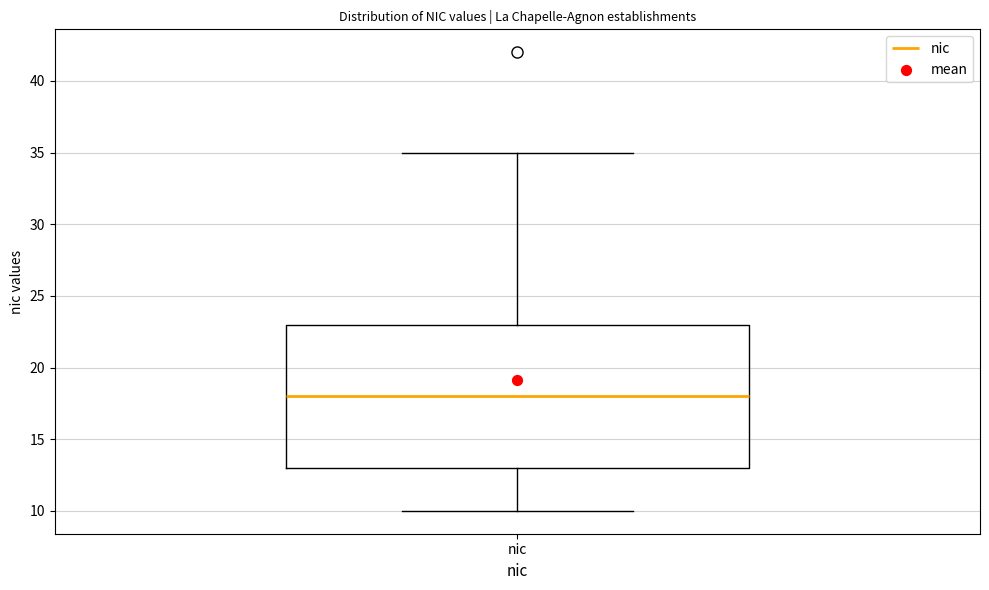

Read this box plot against the y-axis: the position of the median line, the range covered by the box, and the ends of both whiskers. The values are not printed on the chart, so give them approximately, as read against the axis.

median 18, box 13 to 23, whiskers 10 to 35